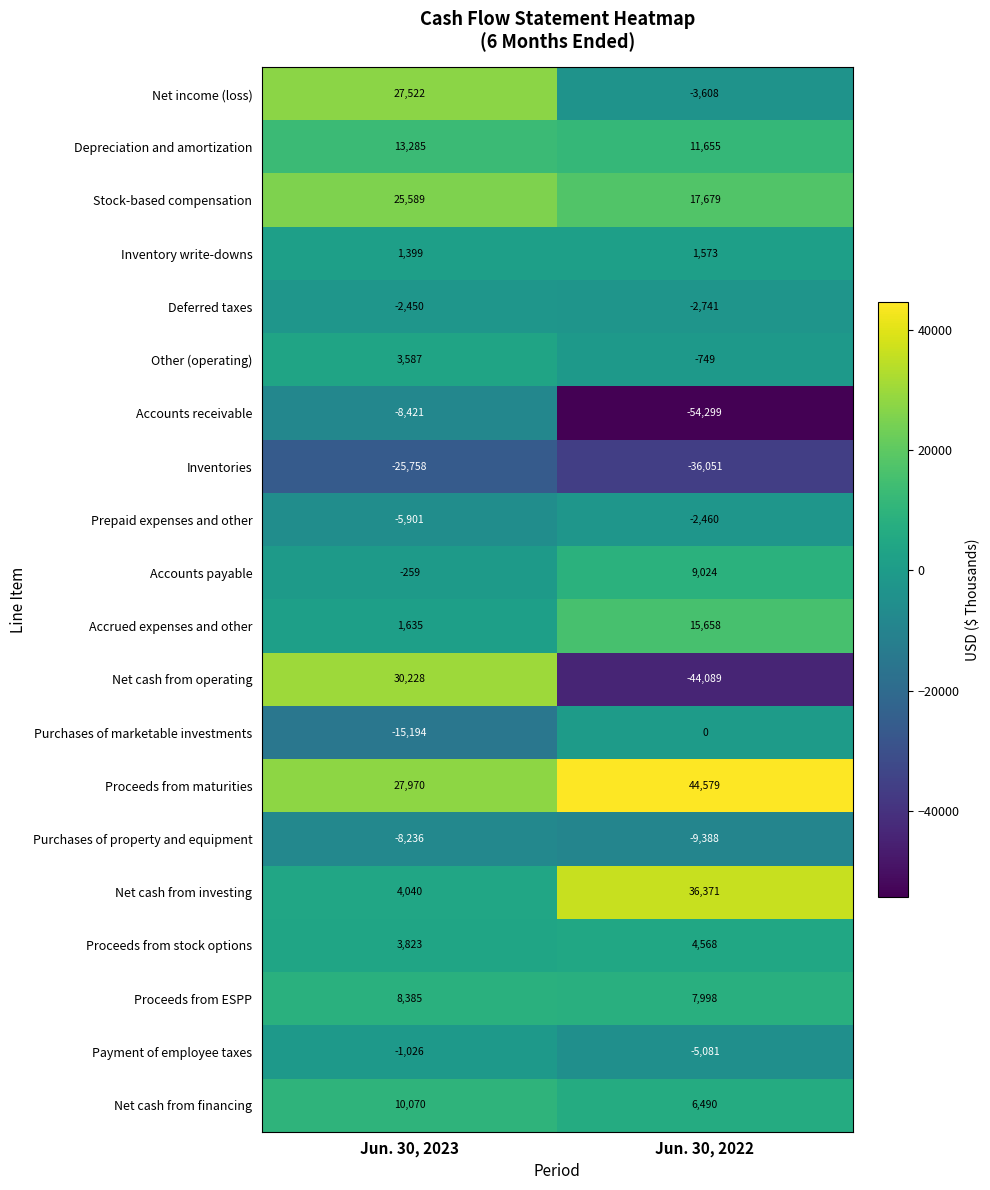

True or false: Proceeds from maturities has a value of 44579 at Jun. 30, 2022.

True